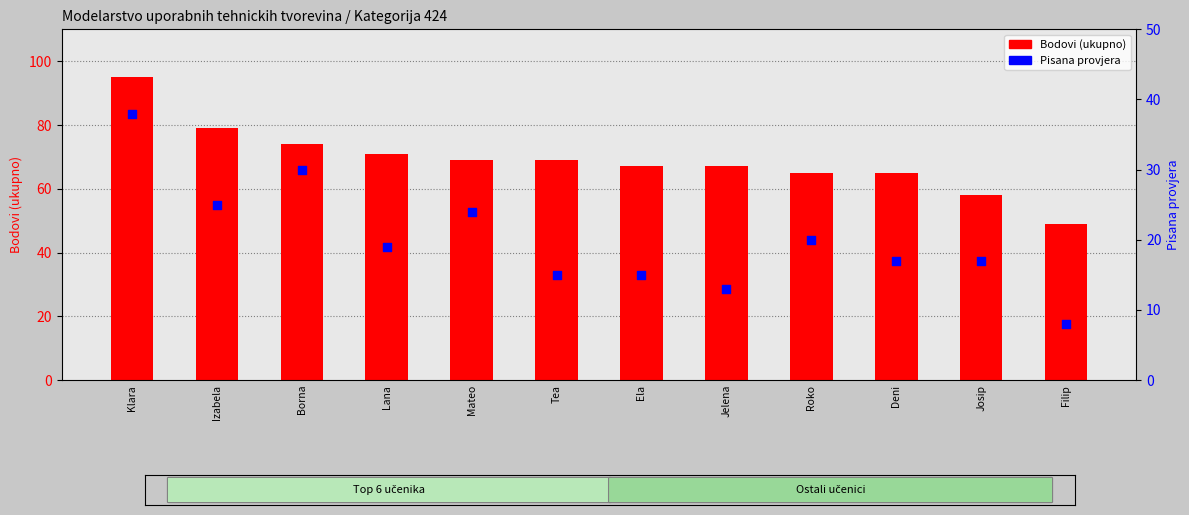

Which series contains the lowest Y value?

Pisana provjera